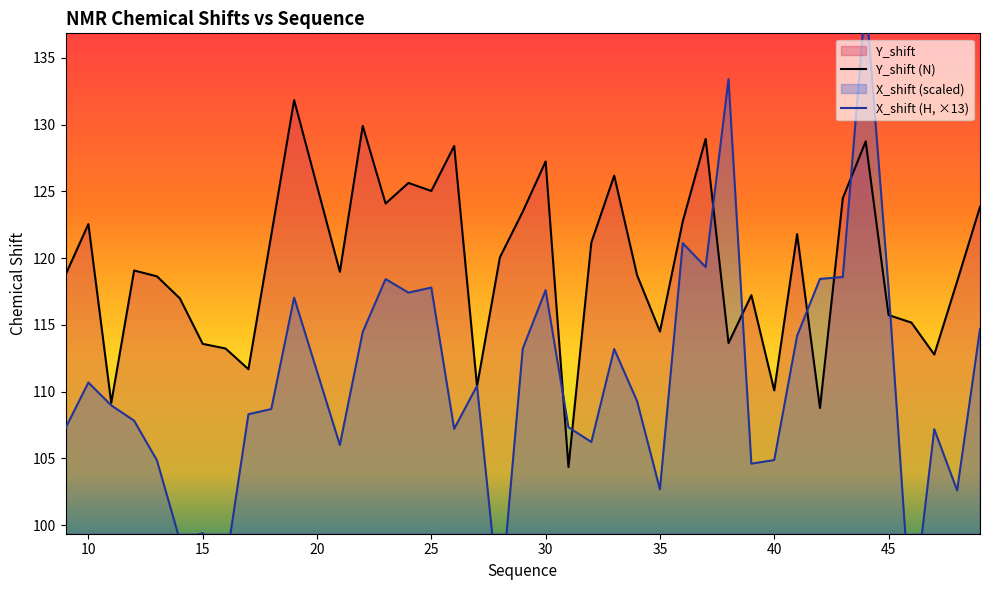

What is the lowest value of the Y_shift (N) series?

104.4